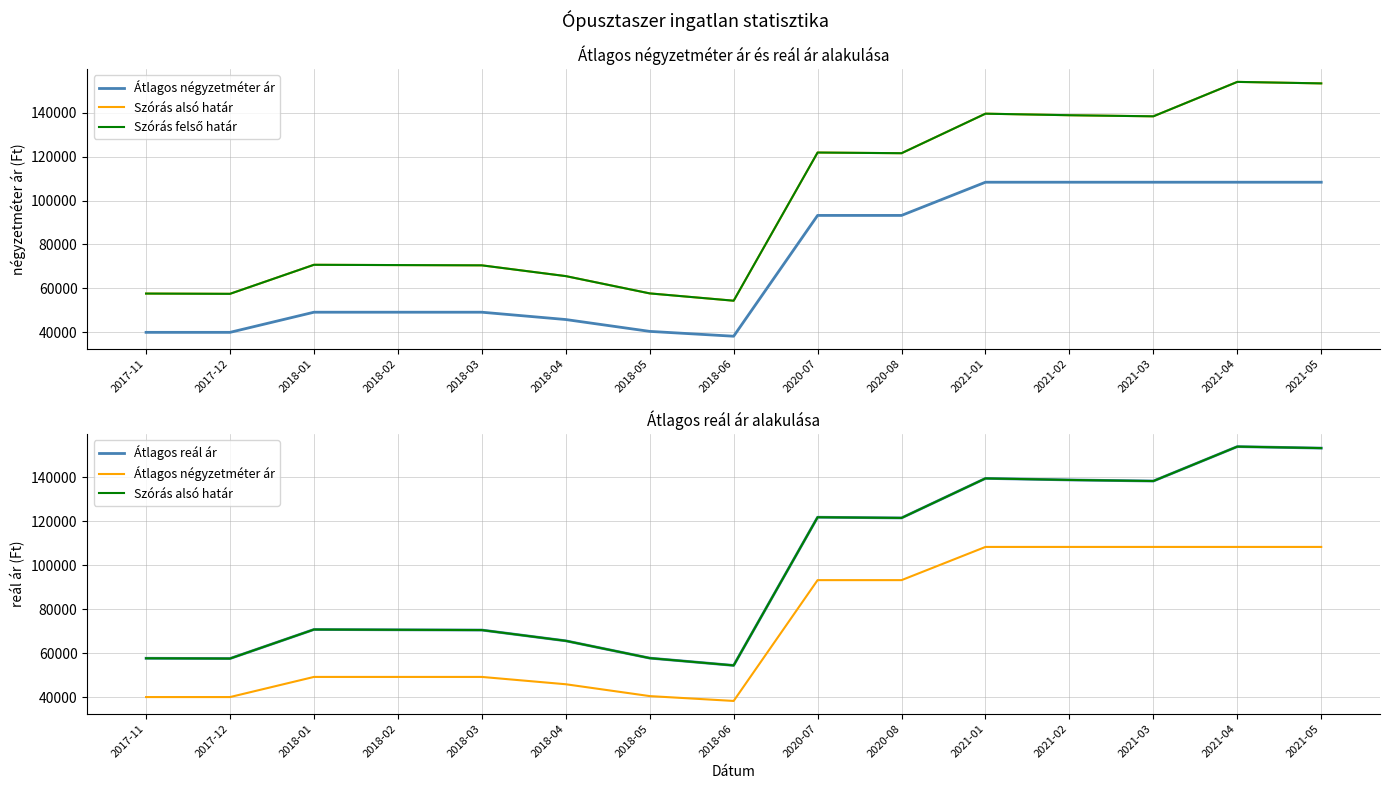

Reading left to right, extract all data points from this chart.

Átlagos négyzetméter ár: 2017-11=40000	2017-12=40000	2018-01=49166	2018-02=49166	2018-03=49166	2018-04=45833	2018-05=40441	2018-06=38235	2020-07=93220	2020-08=93220	2021-01=108333	2021-02=108333	2021-03=108333	2021-04=108333	2021-05=108333
Szórás alsó határ: 2017-11=57655	2017-12=57533	2018-01=70750	2018-02=70616	2018-03=70499	2018-04=65596	2018-05=57729	2018-06=54401	2020-07=121846	2020-08=121532	2021-01=139528	2021-02=138822	2021-03=138326	2021-04=153994	2021-05=153312
Szórás felső határ: 2017-11=57655	2017-12=57533	2018-01=70750	2018-02=70616	2018-03=70499	2018-04=65596	2018-05=57729	2018-06=54401	2020-07=121846	2020-08=121532	2021-01=139528	2021-02=138822	2021-03=138326	2021-04=153994	2021-05=153312
Átlagos reál ár: 2017-11=57655	2017-12=57533	2018-01=70750	2018-02=70616	2018-03=70499	2018-04=65596	2018-05=57729	2018-06=54401	2020-07=121846	2020-08=121532	2021-01=139528	2021-02=138822	2021-03=138326	2021-04=153994	2021-05=153312